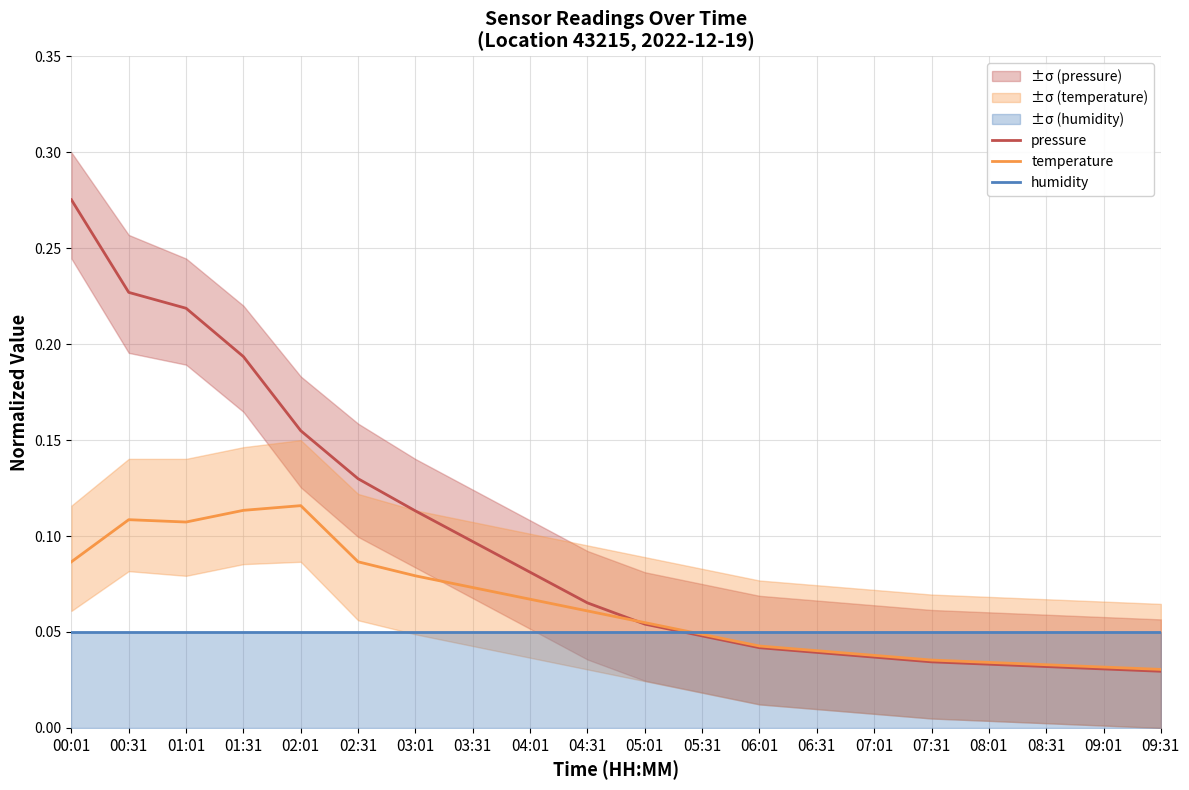

Which series ends up on top after the final intersection of humidity and pressure?

humidity